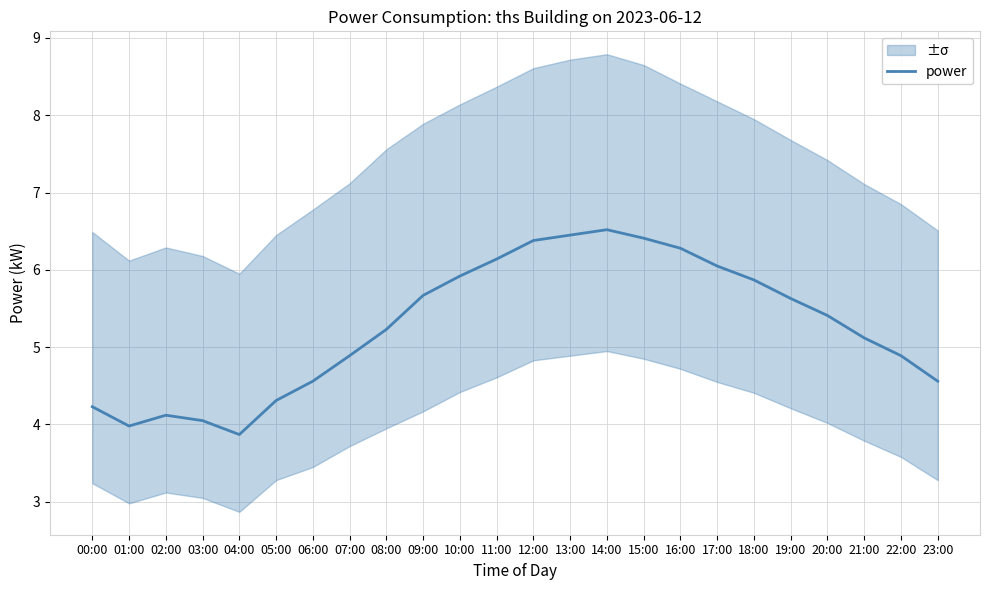

What is the maximum value shown in the chart?

6.5